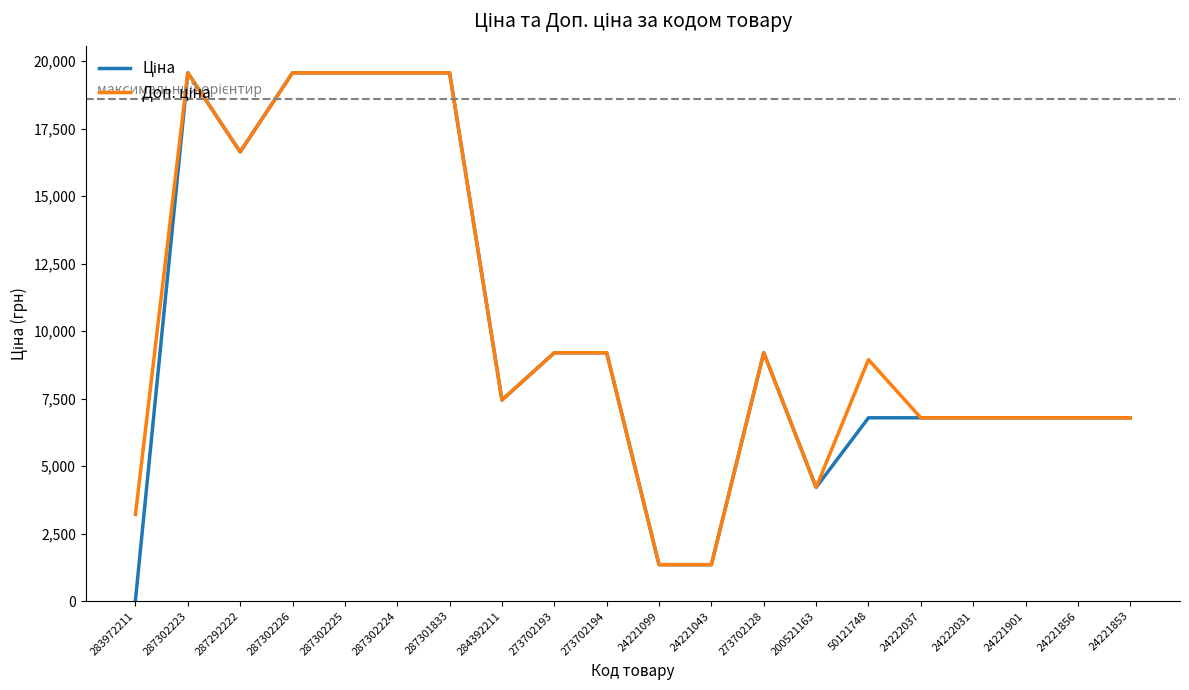

What is the greatest value displayed?

19564.9